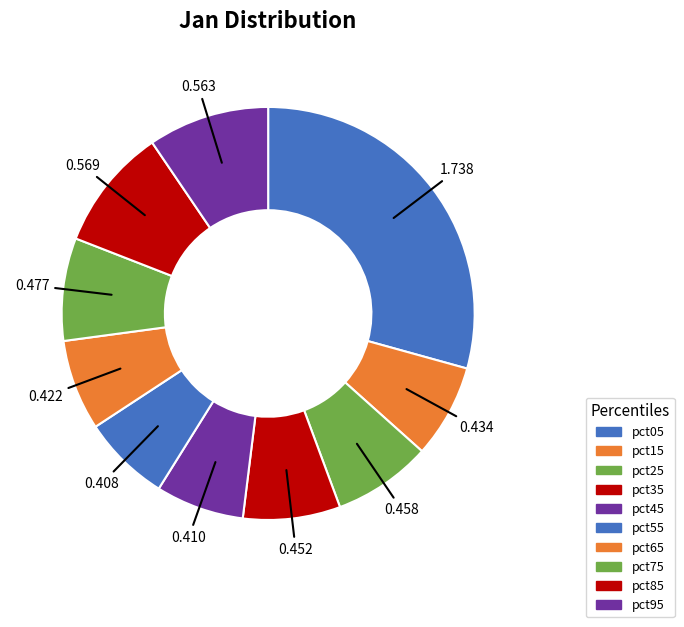

How many slices are in this pie chart?

10